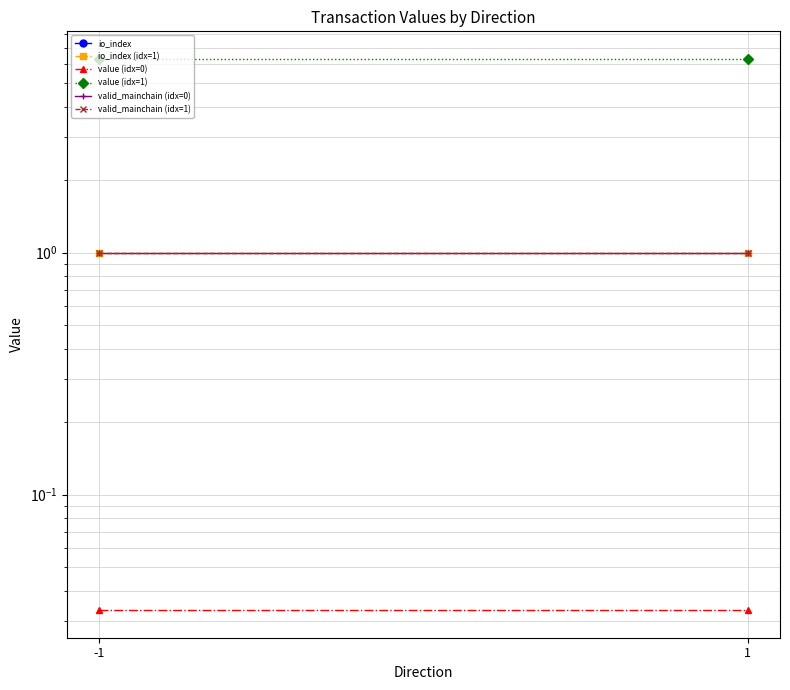

Which series has the largest total across all categories?

value (idx=1)